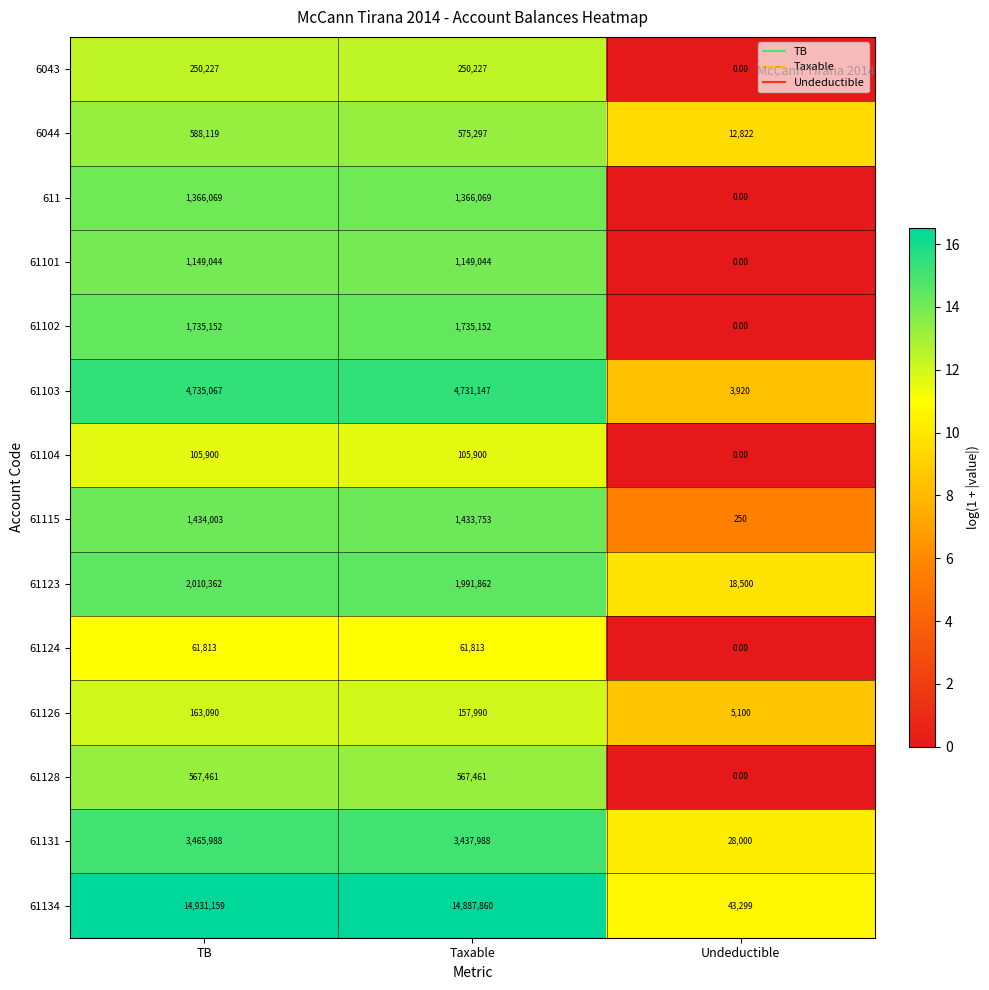

What is the difference between the highest and lowest values at Taxable?

14826047